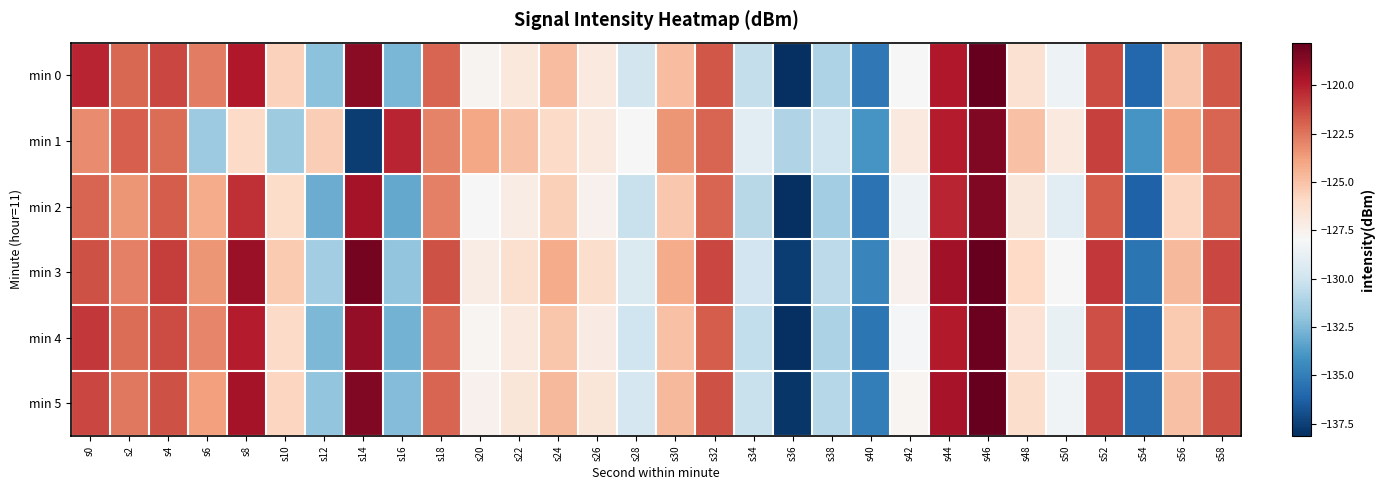

List the series in order of their peak value, highest first.

min 3, min 5, min 0, min 4, min 1, min 2